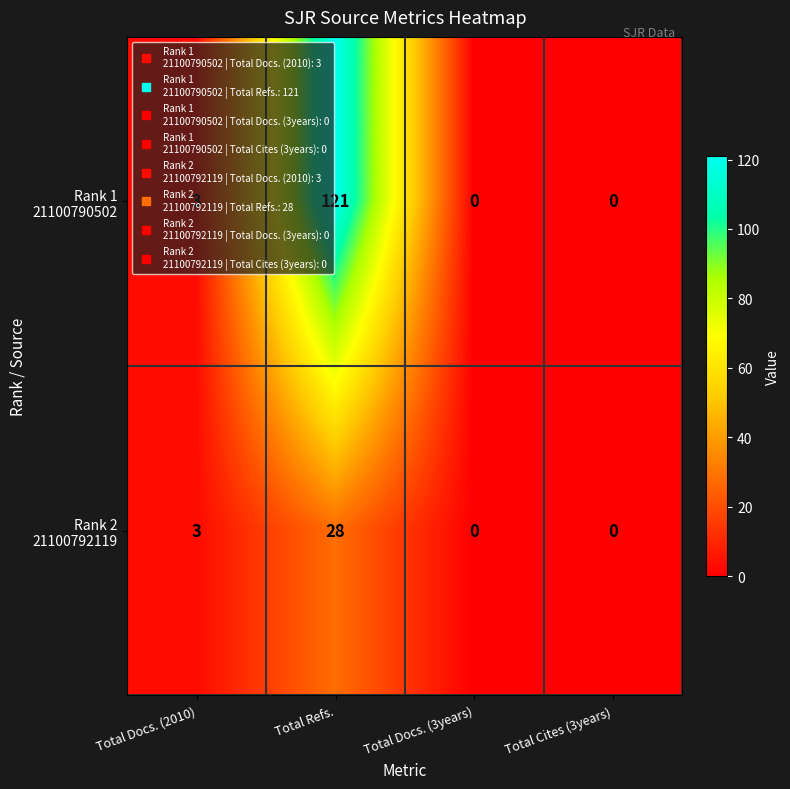

How many data points does each series have?

4